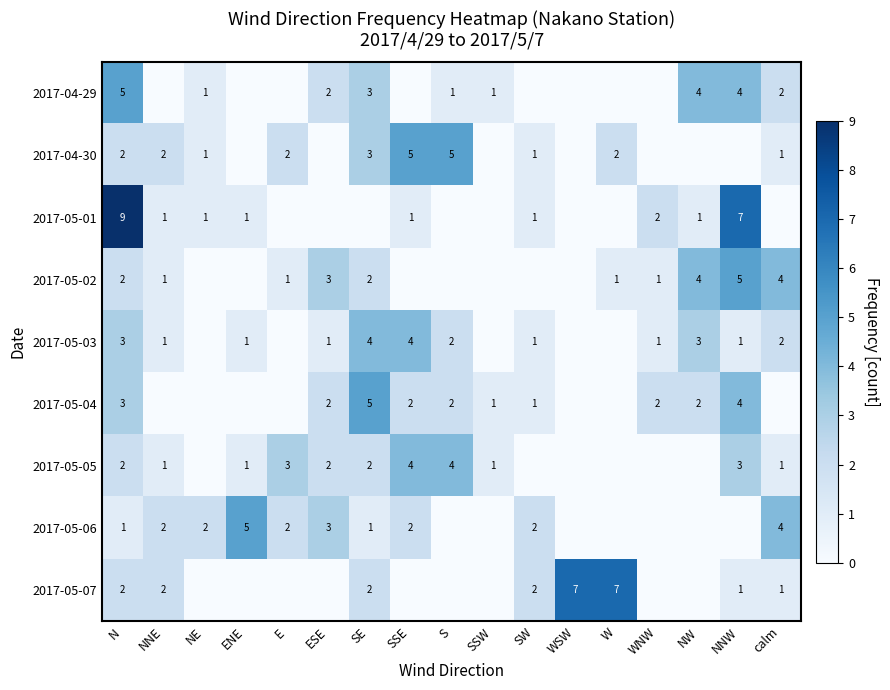

What is the difference between the highest and lowest values at N?

8